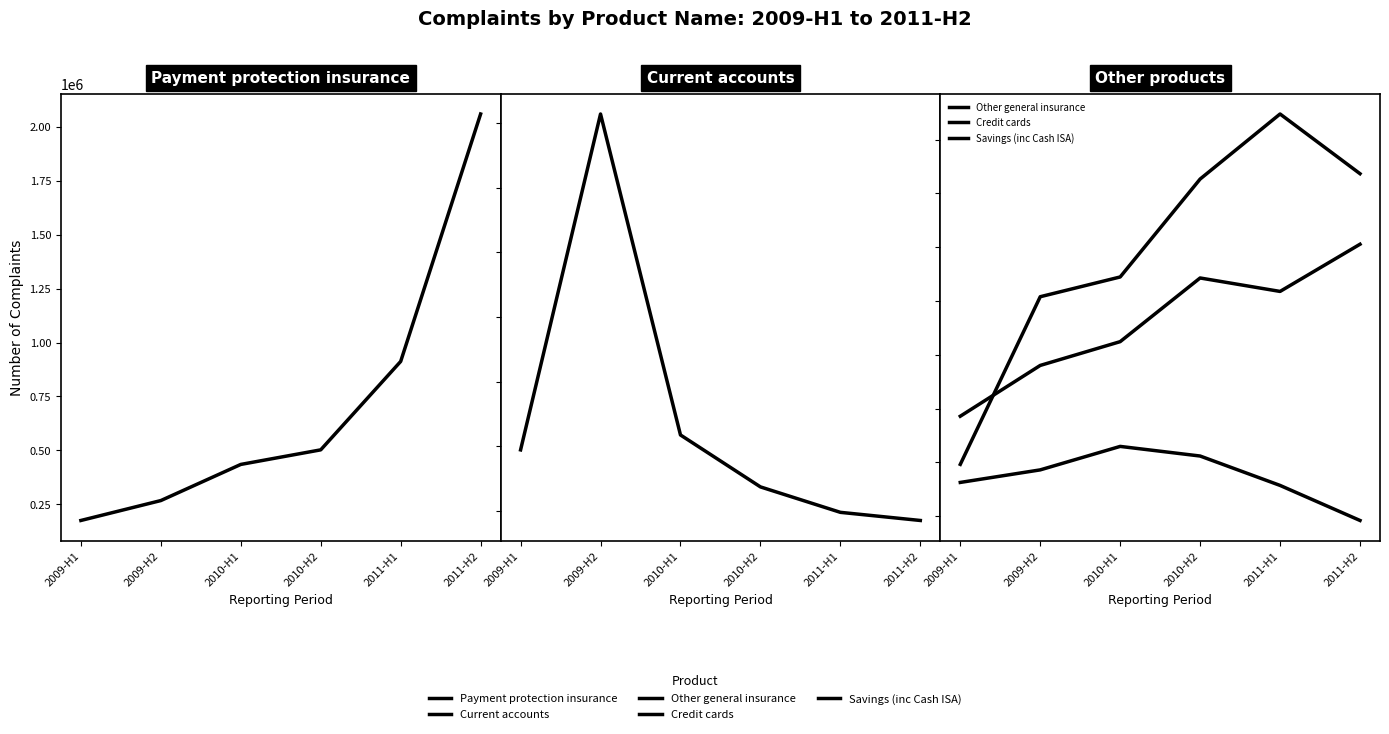

Read the Savings (inc Cash ISA) value at 2010-H1.

157459